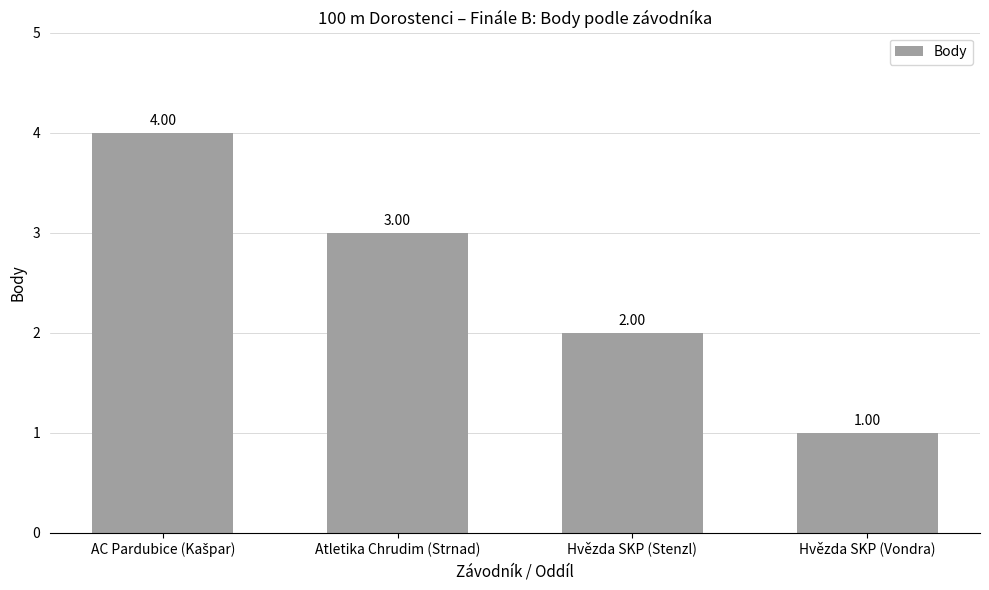

What is the sum of all values?

10